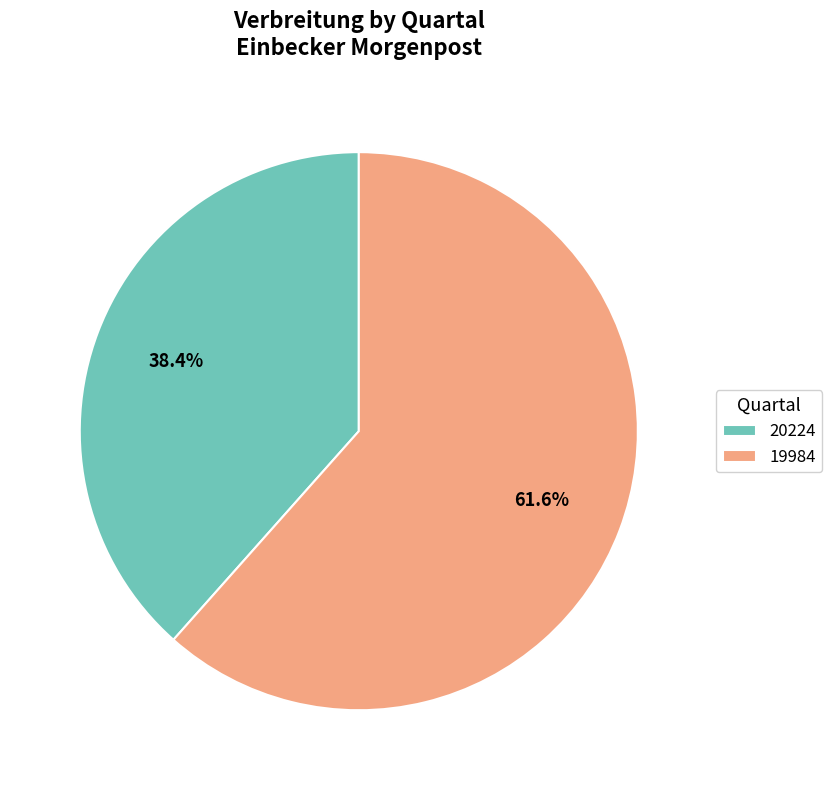

Rank the categories by value from lowest to highest.

20224, 19984